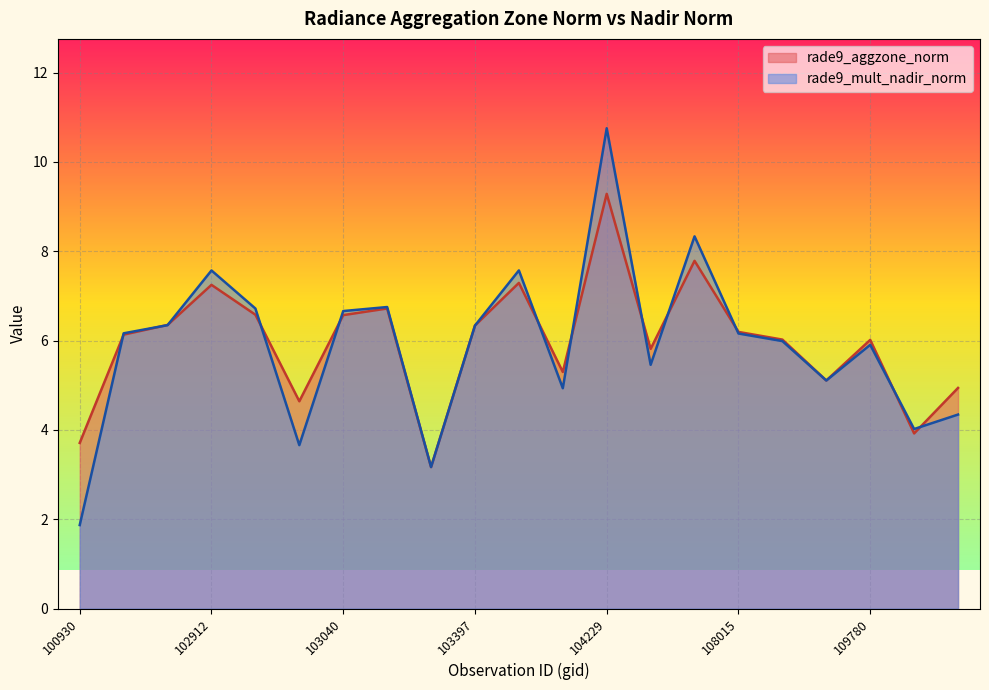

What is the approximate value of rade9_aggzone_norm at 103279?

3.2